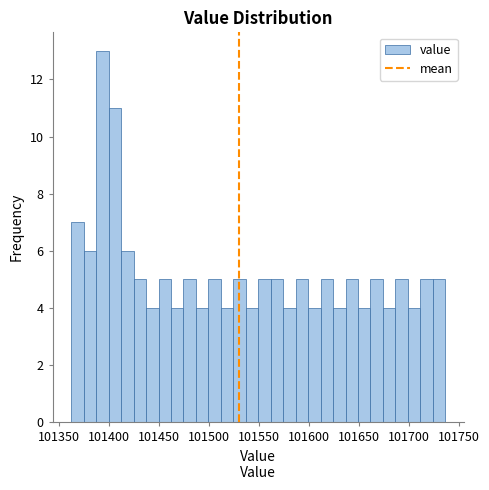

Around what value on the x-axis is the tallest bar? Give the approximate position of its centre, as read against the axis.

101395